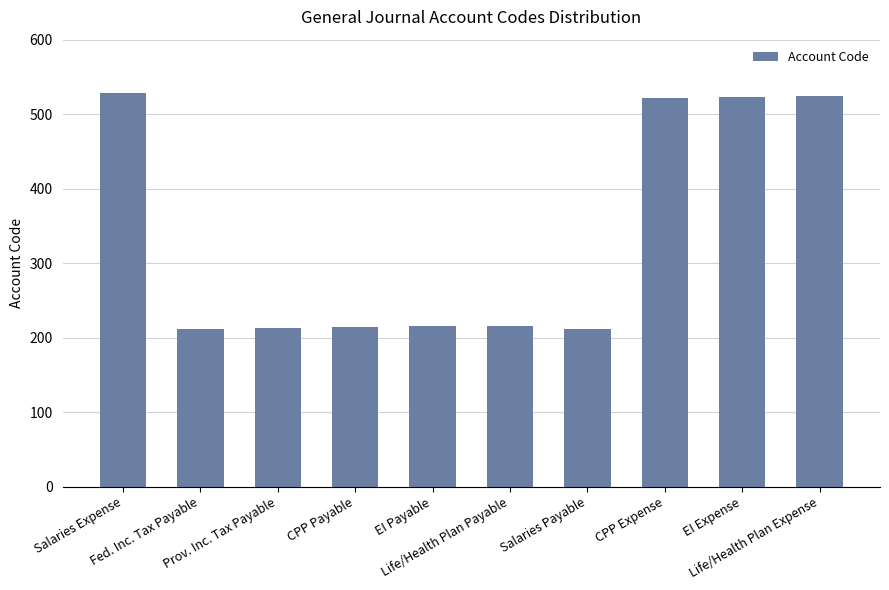

What is the maximum value shown in the chart?

529